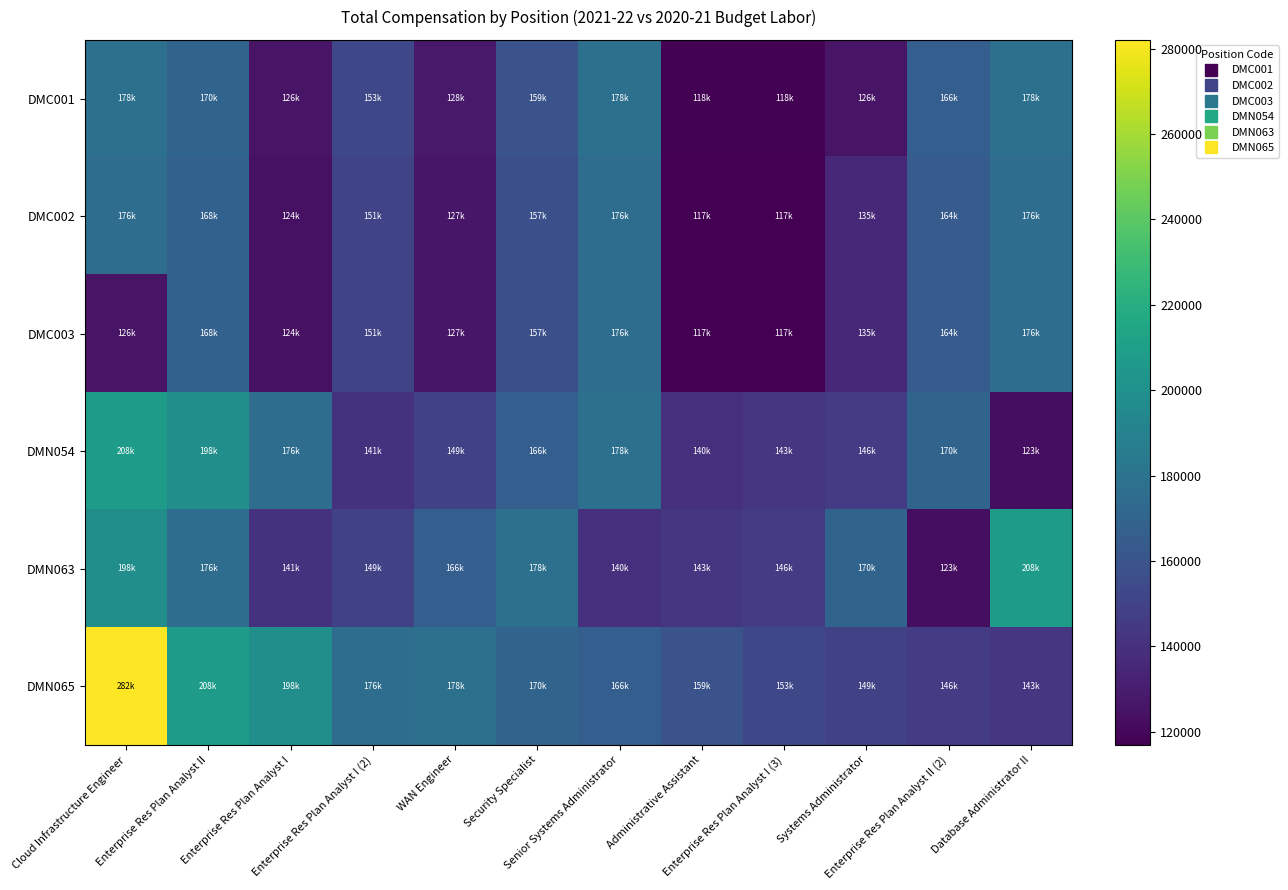

What is the total value across all series at Cloud Infrastructure Engineer?

1167838.3